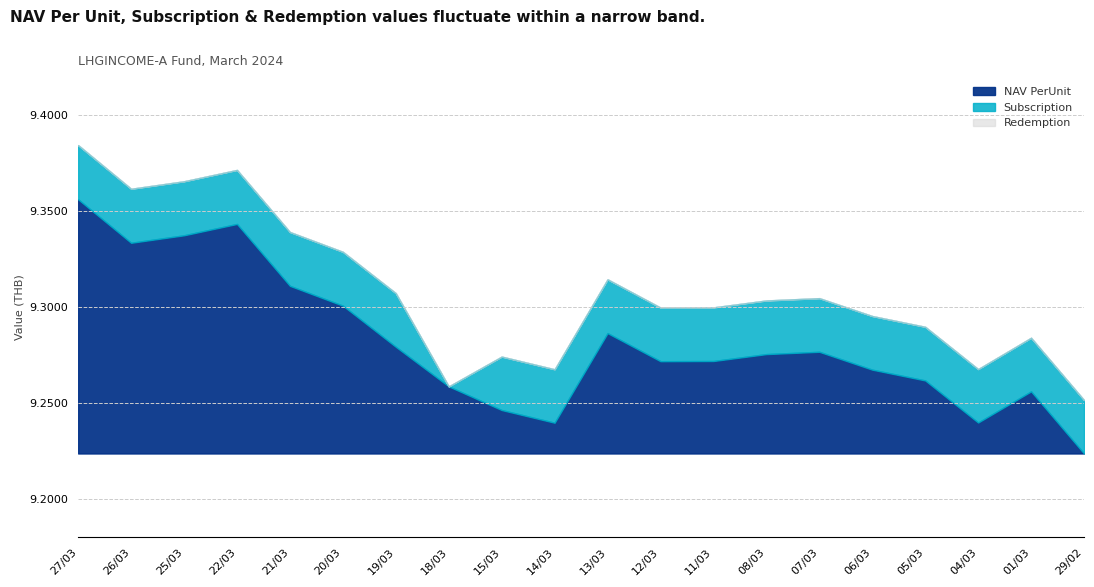

Which series has the widest spread of values?

Subscription